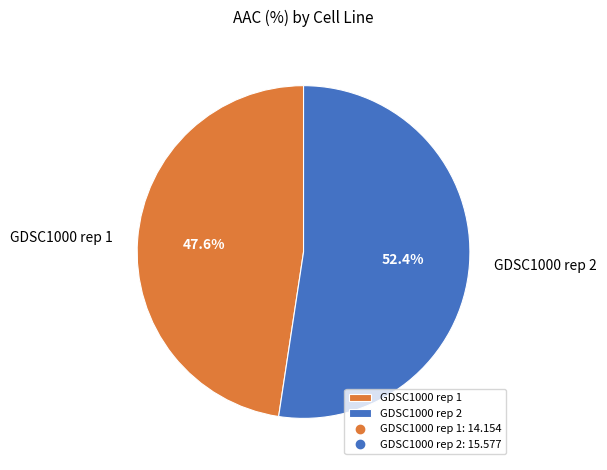

Is it true that GDSC1000 rep 1 is 57% of the pie?

False